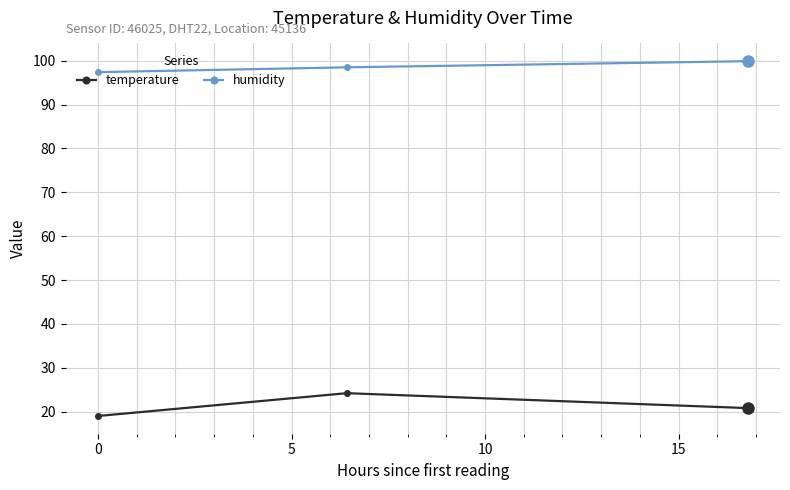

What is the minimum value shown in the chart?

19.0